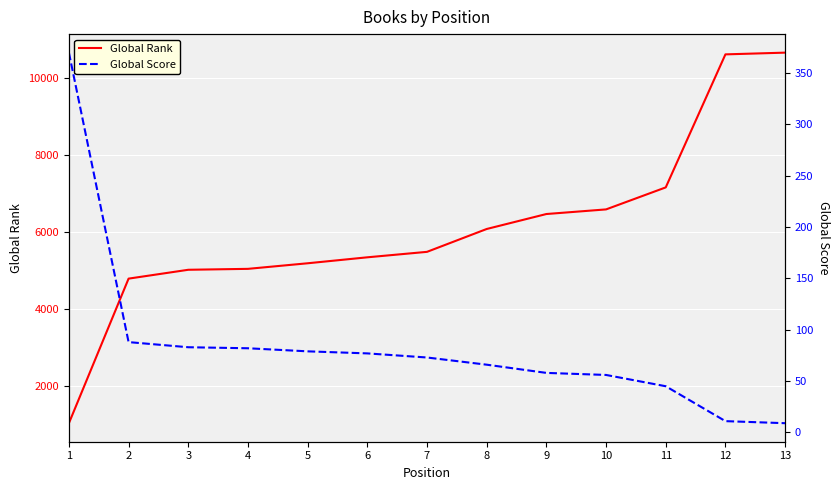

At which label does Global Score reach its minimum?

13